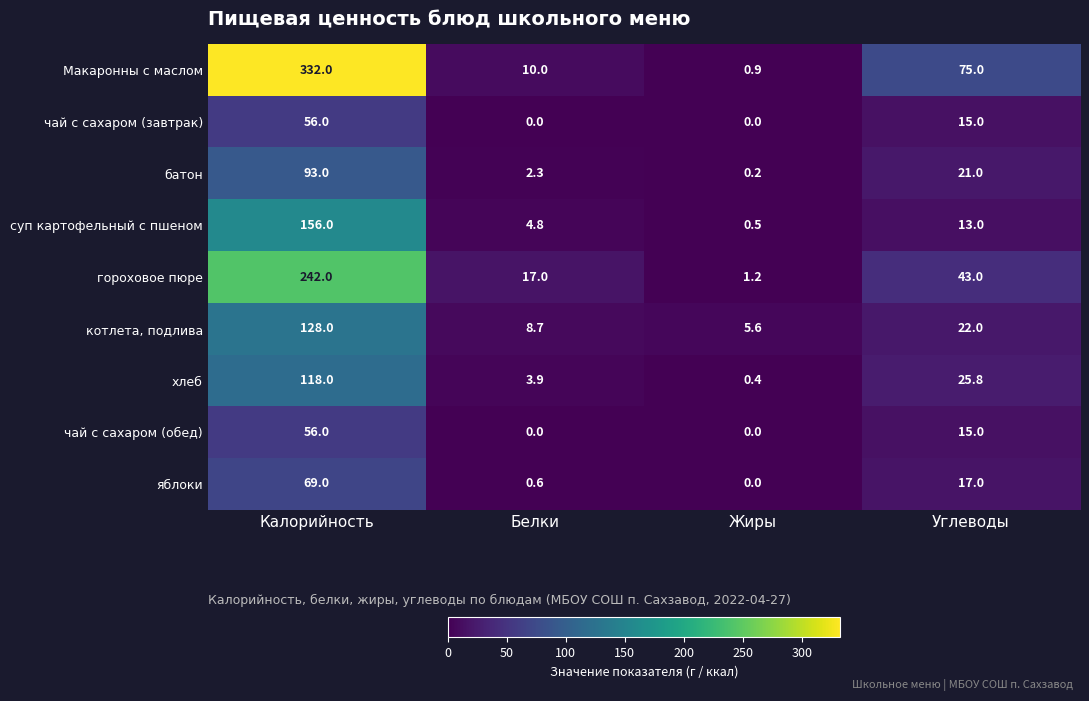

What is the sum of the котлета, подлива values at Углеводы and Калорийность?

150.0